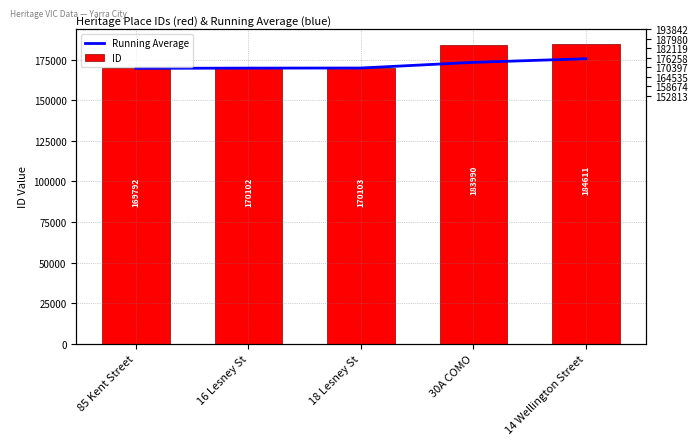

What position from the left is 18 Lesney St?

3